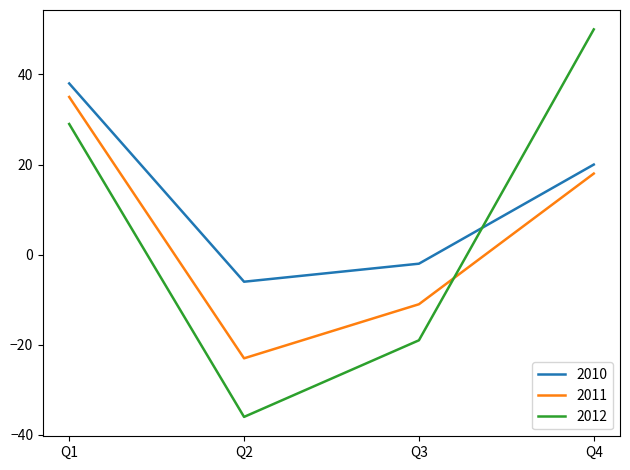

What is the maximum value shown in the chart?

50